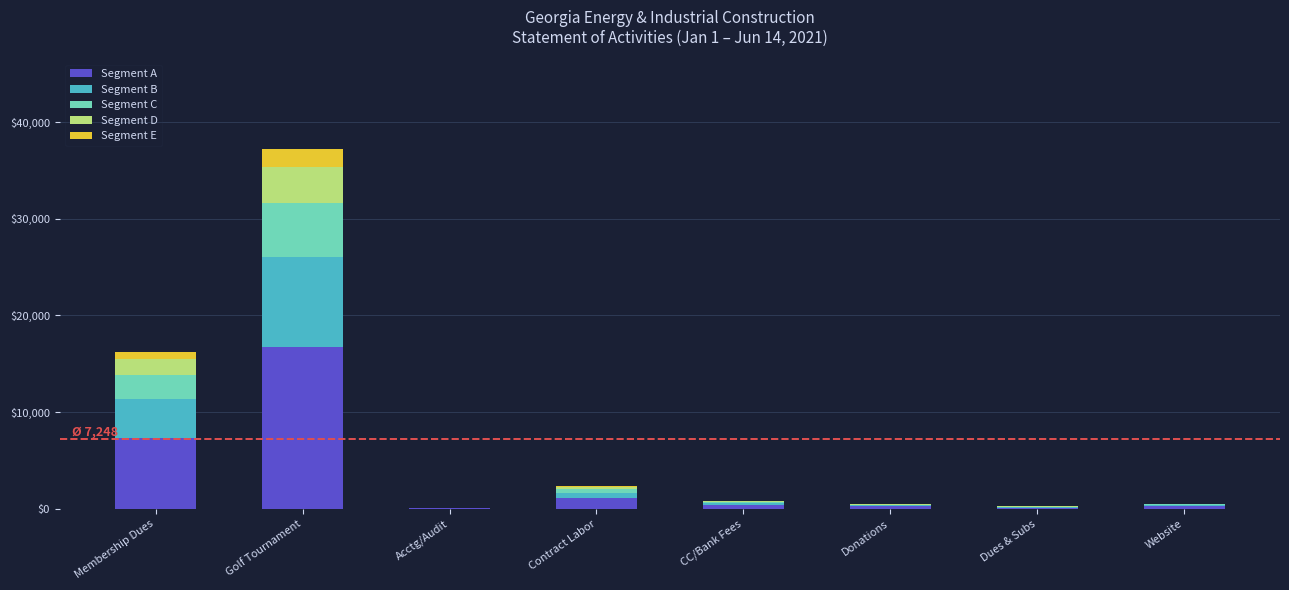

At which category is the sum across all series the highest?

Golf Tournament